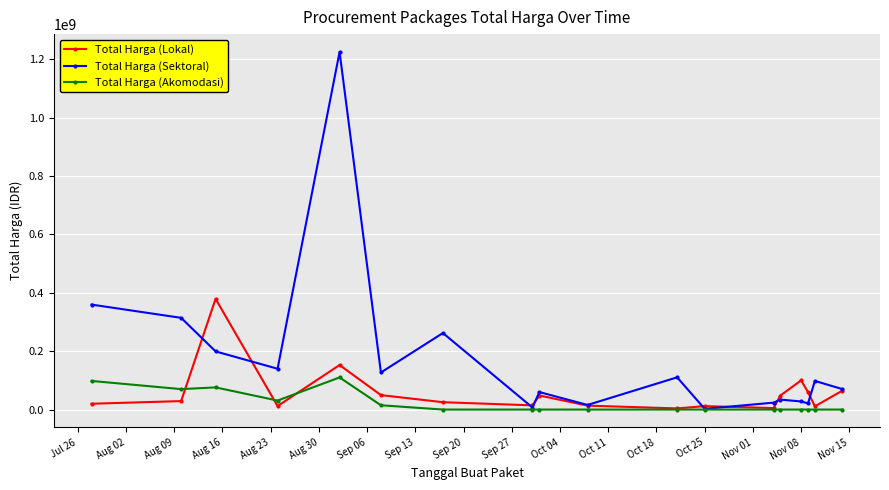

How many lines are shown in the chart?

3